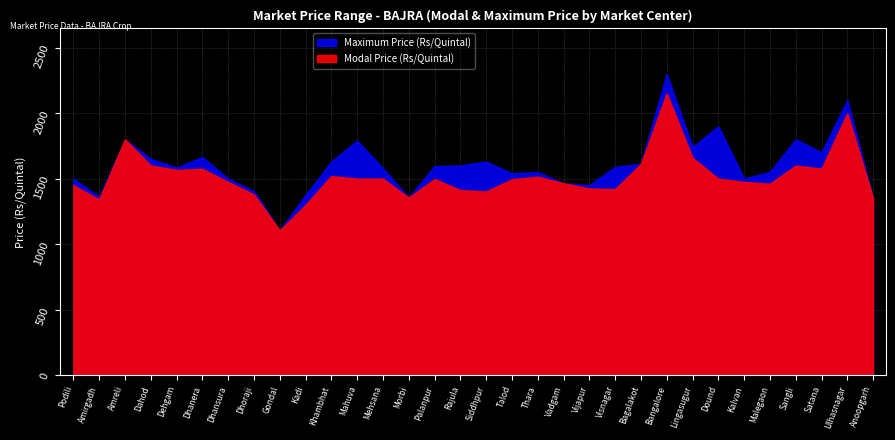

True or false: Maximum Price has a value of 2205 at Dhanera.

False